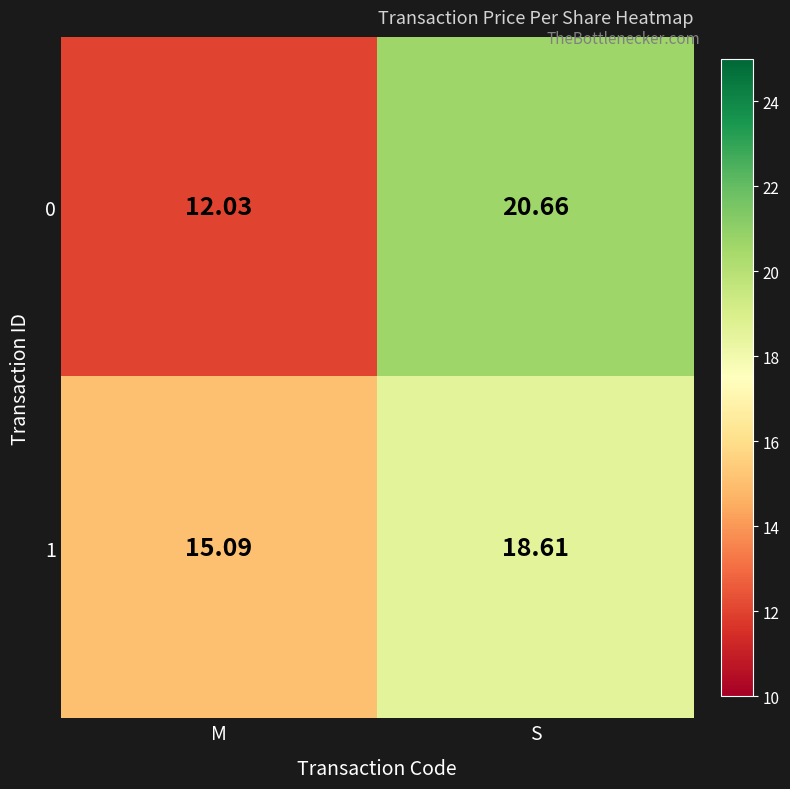

Where is 1 nearest to the value 16?

M